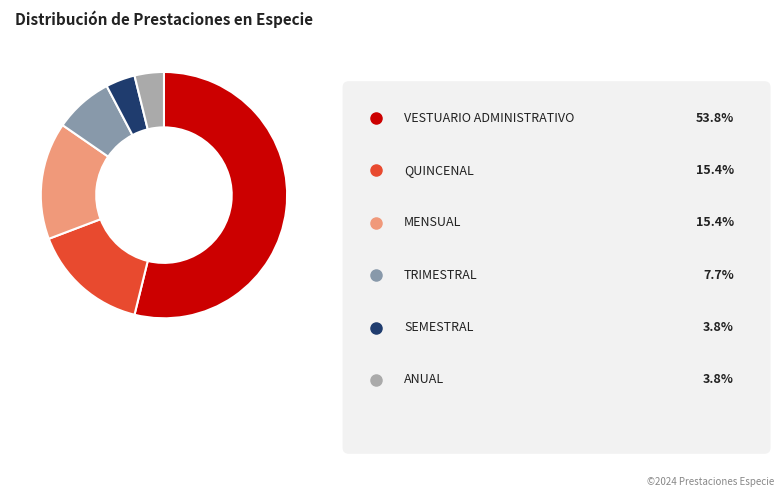

Rank the categories by value from lowest to highest.

SEMESTRAL, ANUAL, TRIMESTRAL, QUINCENAL, MENSUAL, VESTUARIO ADMINISTRATIVO